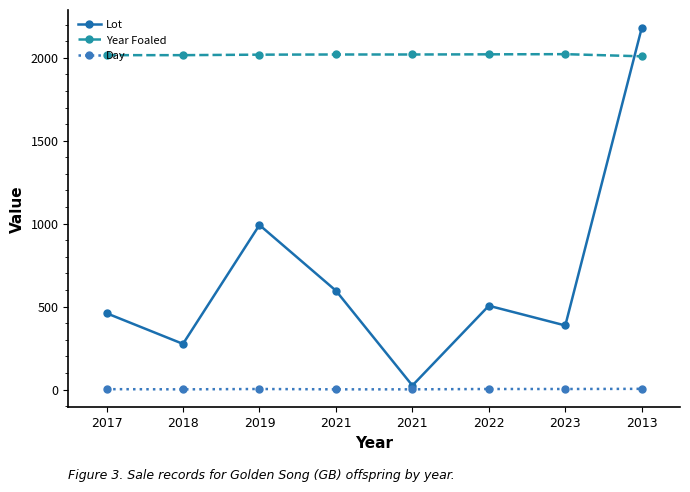

What is the value of the Day point at the 1st from the left?

2